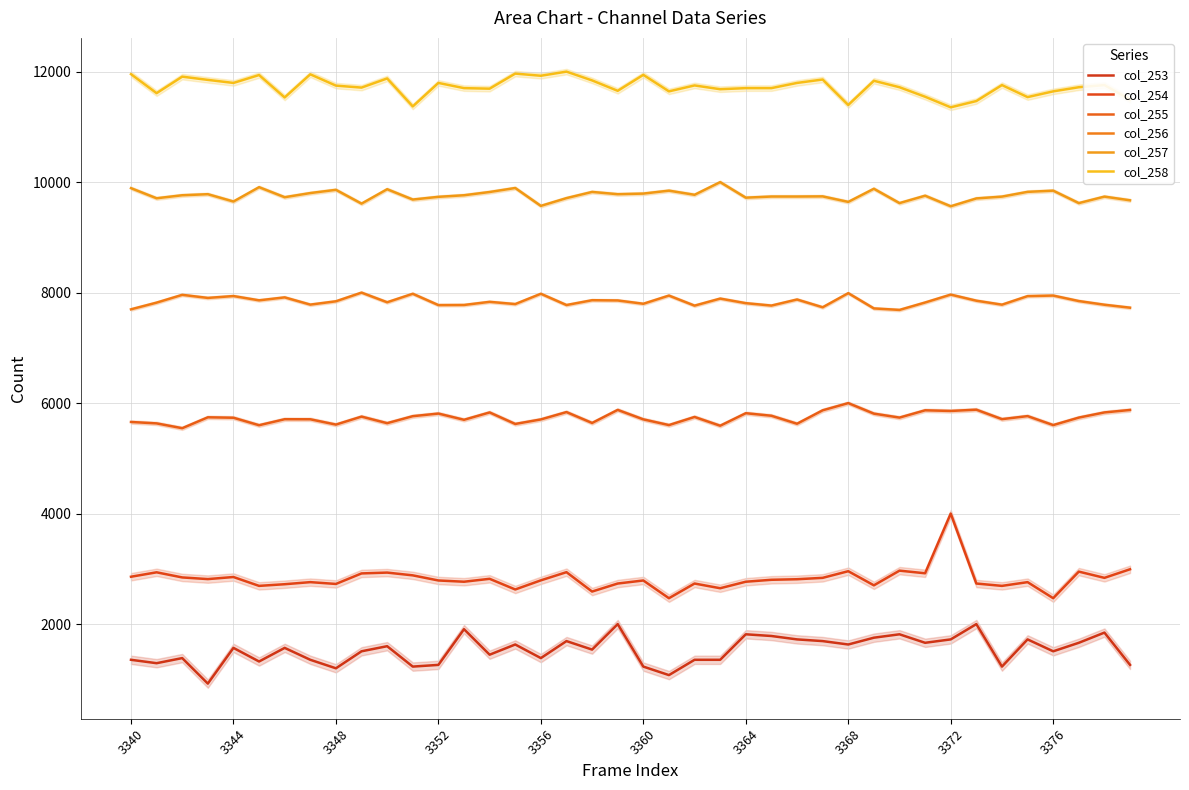

What is the difference between the maximum and minimum values in the col_258 series?

646.1